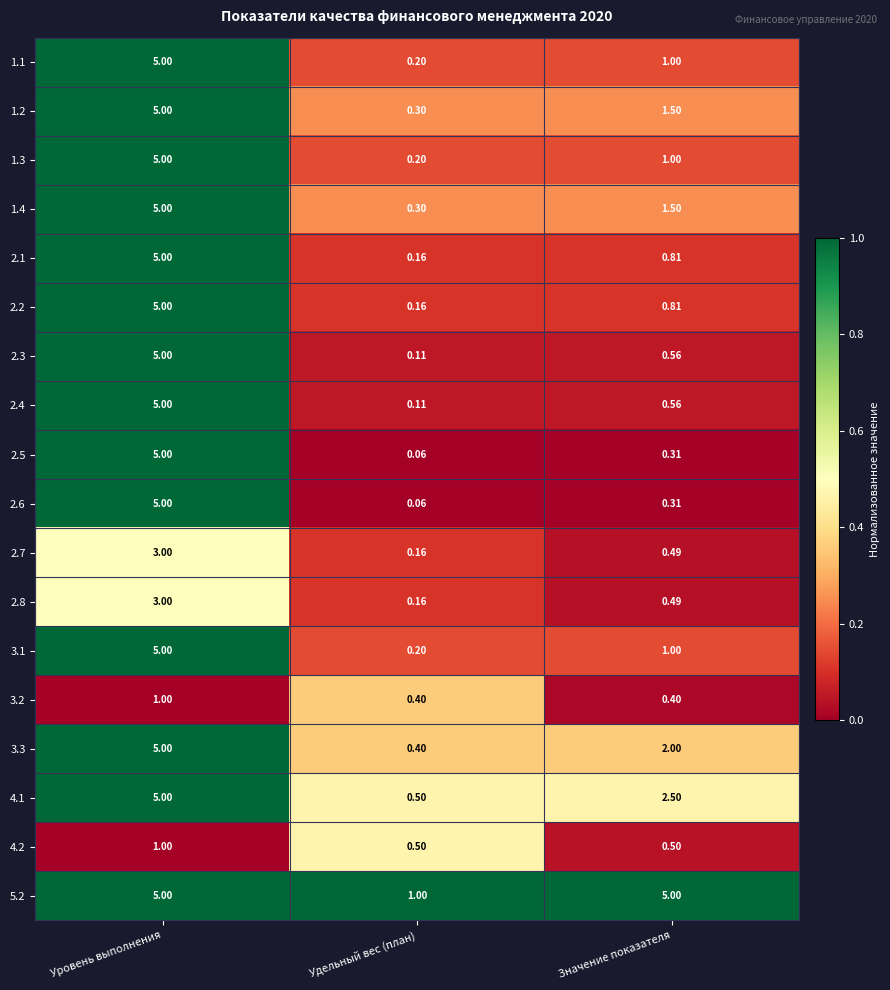

Which category has the lowest value across all series?

Удельный вес (план)